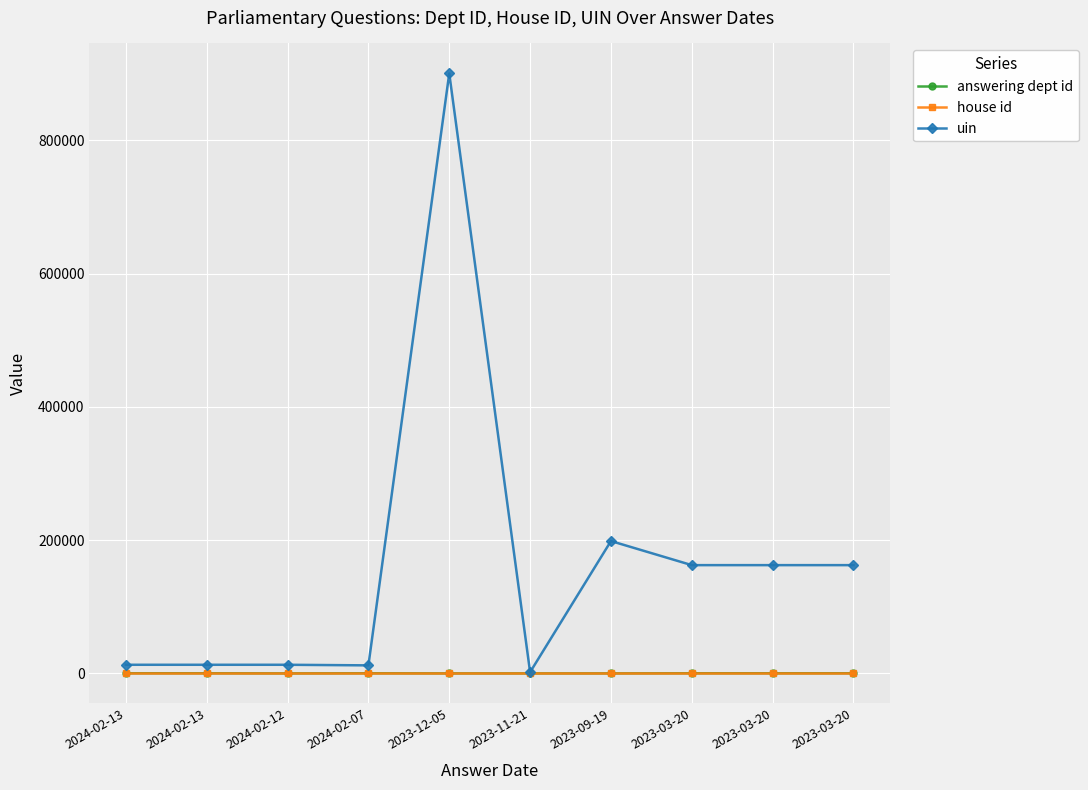

What is the sum of the answering dept id values at 2023-03-20 and 2024-02-13?

425